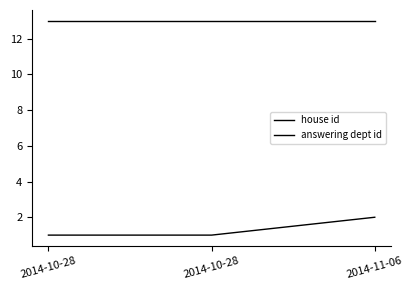

Count the number of data series in this chart.

2